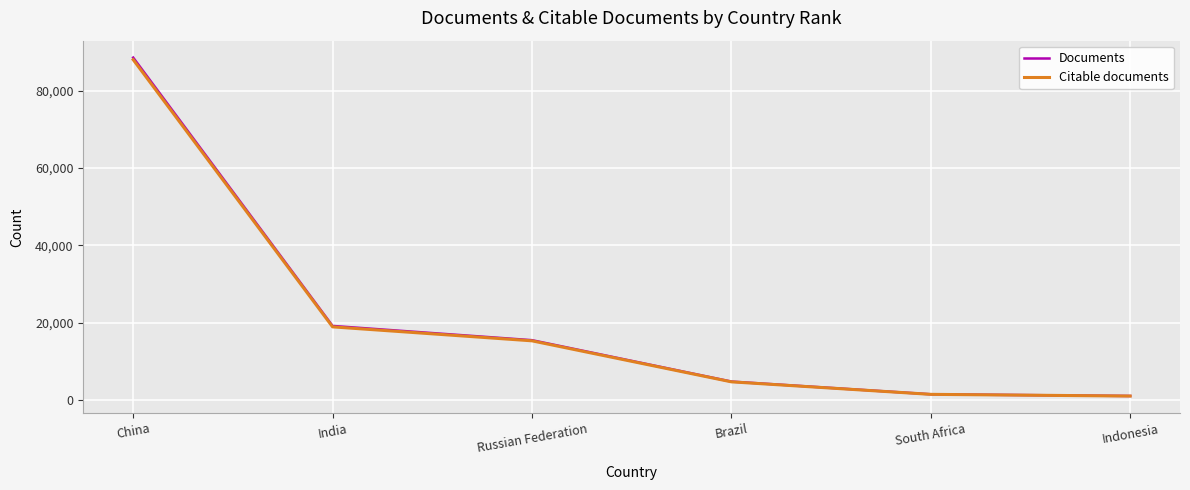

Where is Citable documents nearest to the value 44519?

India